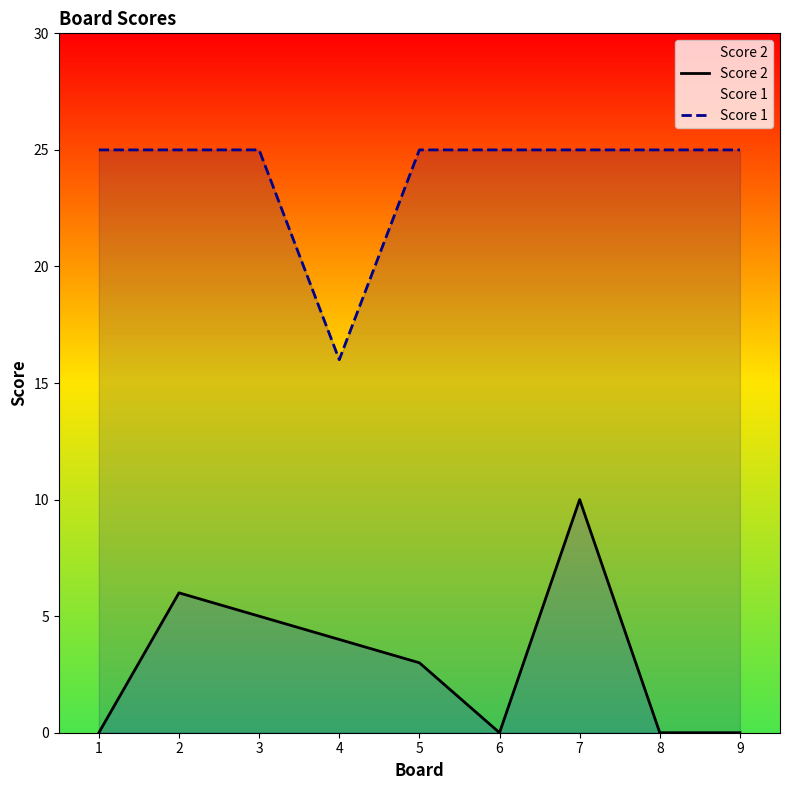

True or false: Score 2 and Score 1 cross at least once.

False